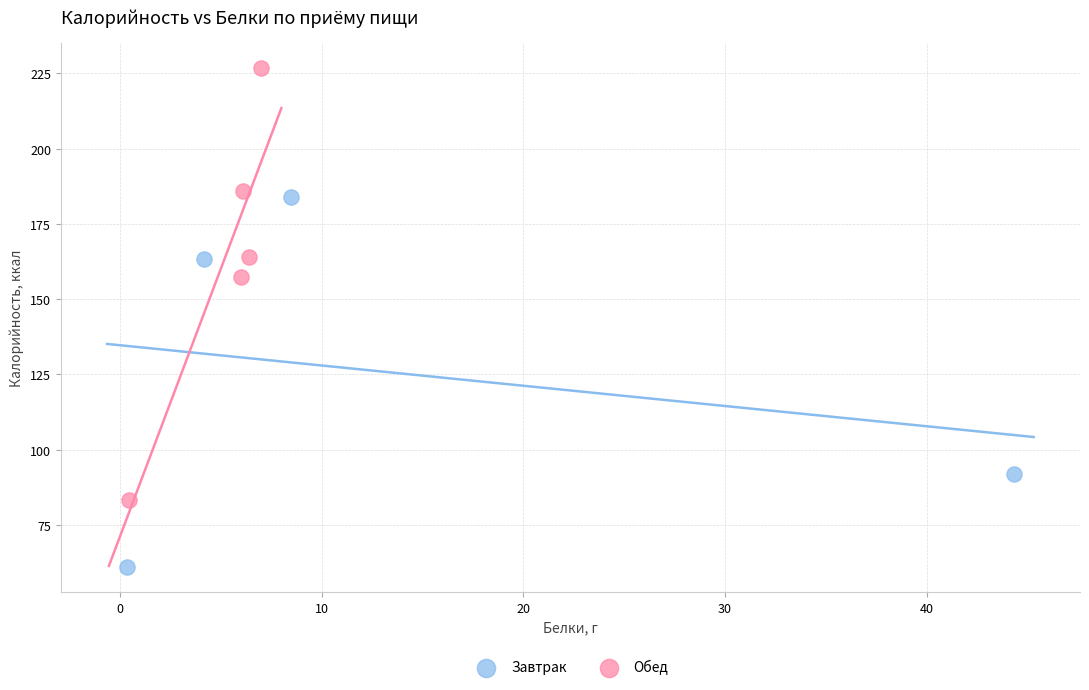

Which series has the widest spread of Y values?

Обед